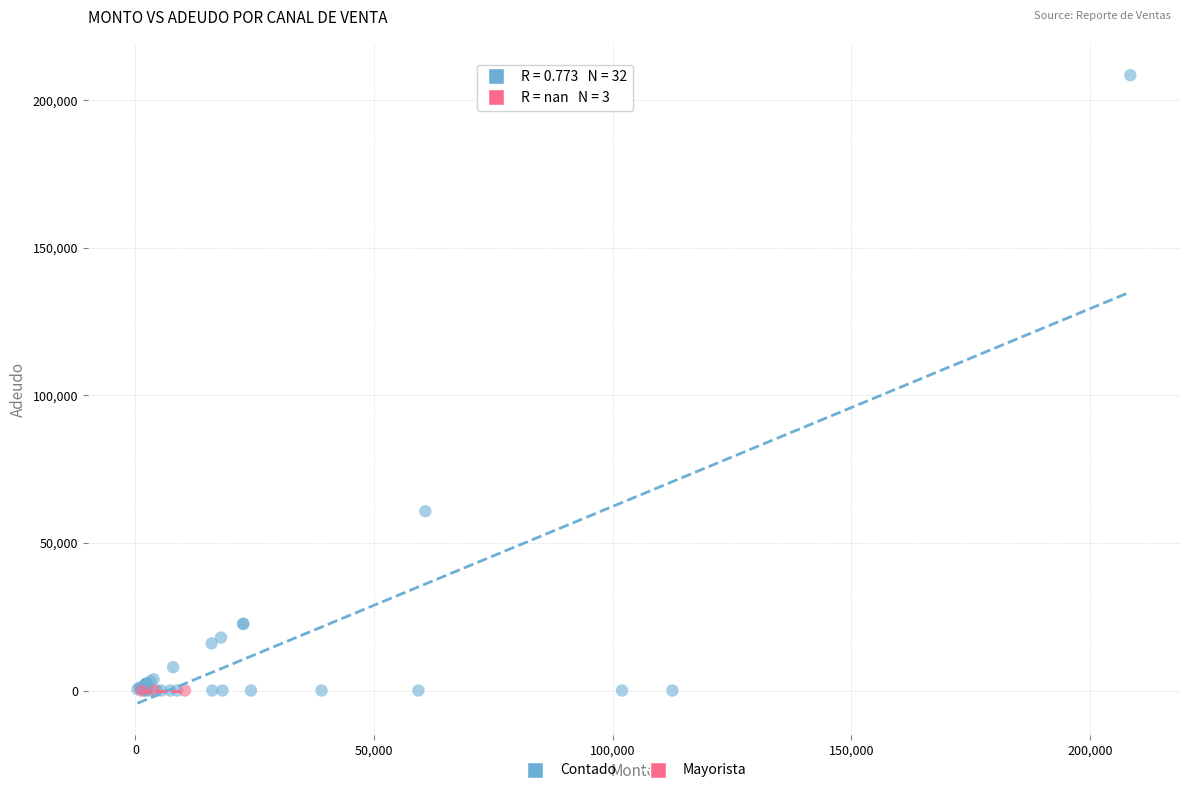

Which series contains the highest Y value?

Contado